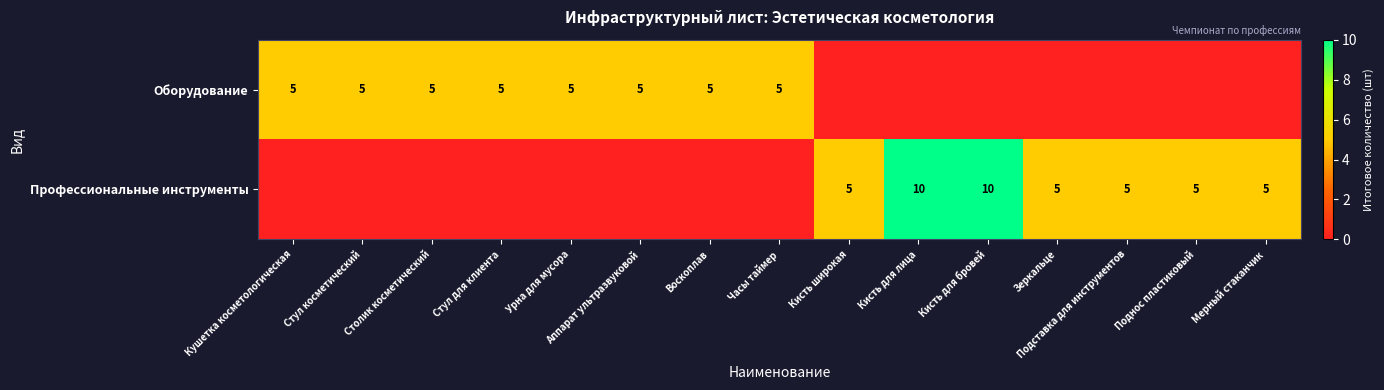

Is it true that Оборудование equals 8 at Аппарат ультразвуковой?

False